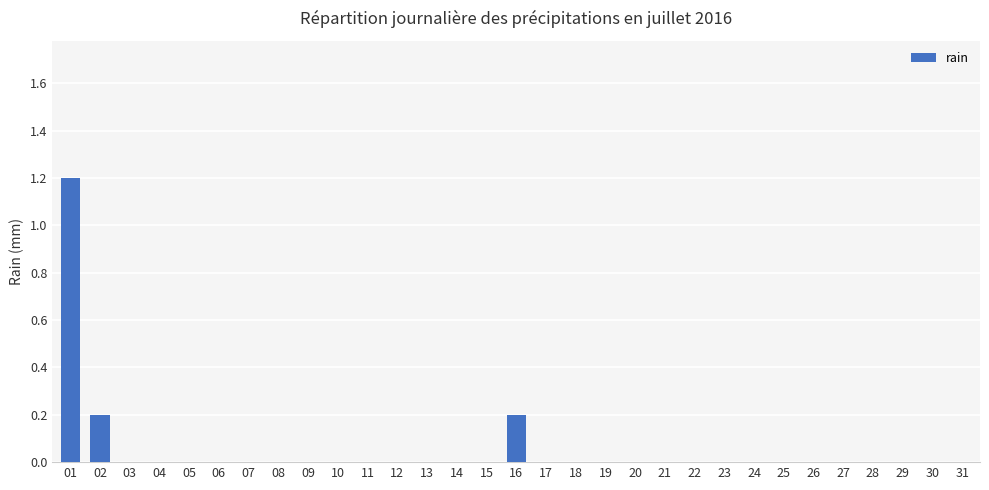

Is it true that the value at 16 is 0.2?

True